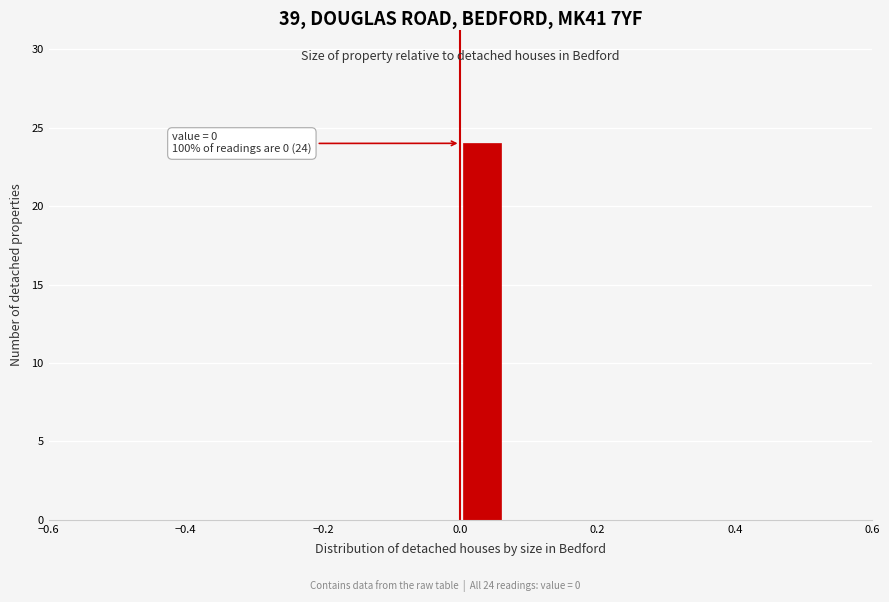

Read against the x-axis, roughly where is the centre of the tallest bar?

0.04